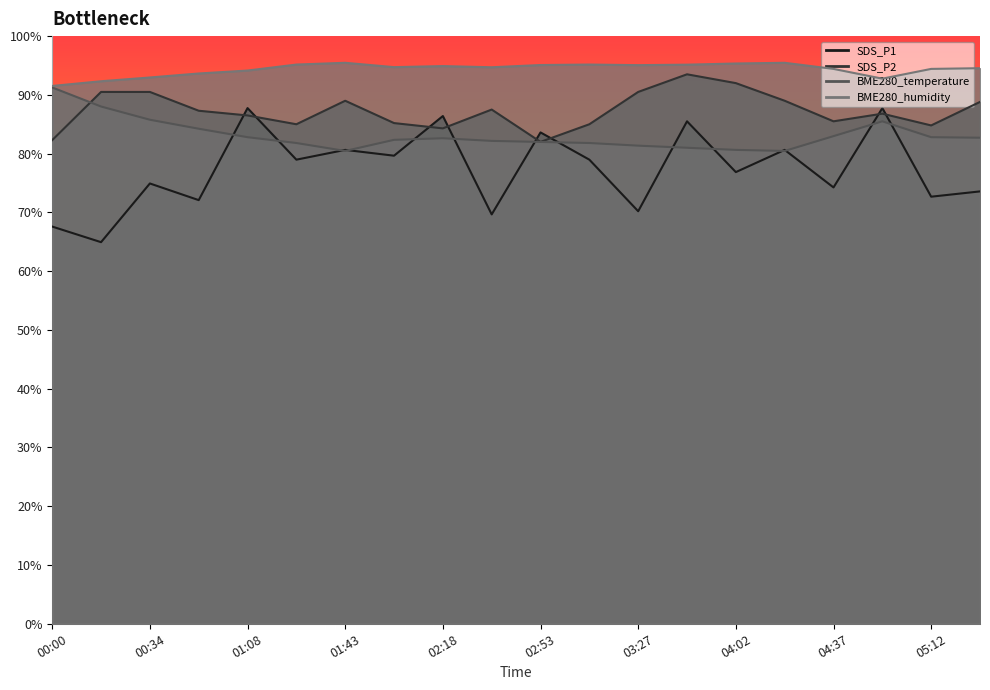

What is the maximum value for SDS_P1?

87.8